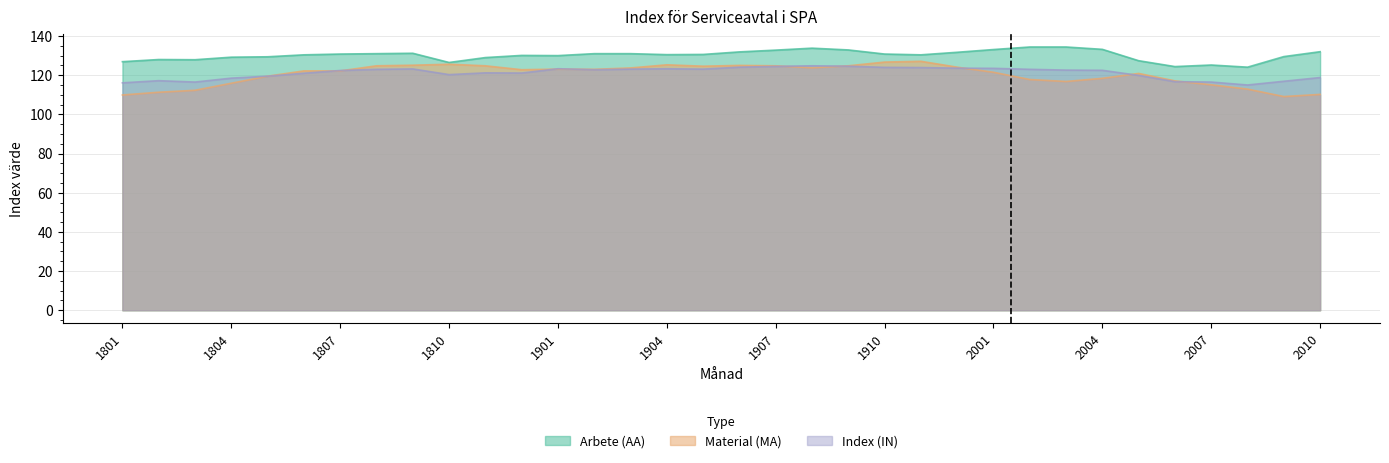

How many interior local valleys does the Index (IN) series have?

6